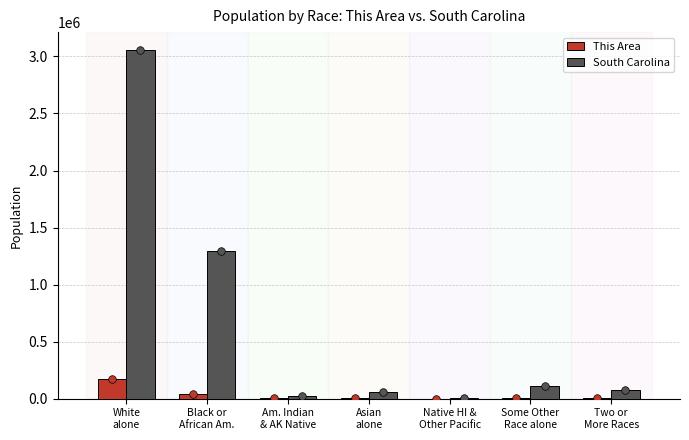

Which series has the largest Y range (max minus min)?

South Carolina